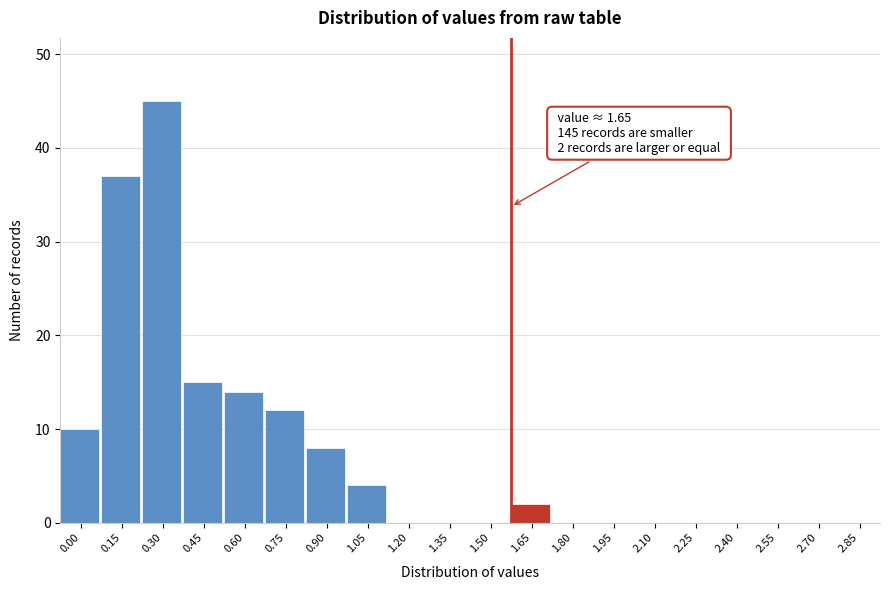

Reading left to right, extract all data points from this chart.

0.00=10	0.15=37	0.30=45	0.45=15	0.60=14	0.75=12	0.90=8	1.05=4	1.20=0	1.35=0	1.50=0	1.65=2	1.80=0	1.95=0	2.10=0	2.25=0	2.40=0	2.55=0	2.70=0	2.85=0